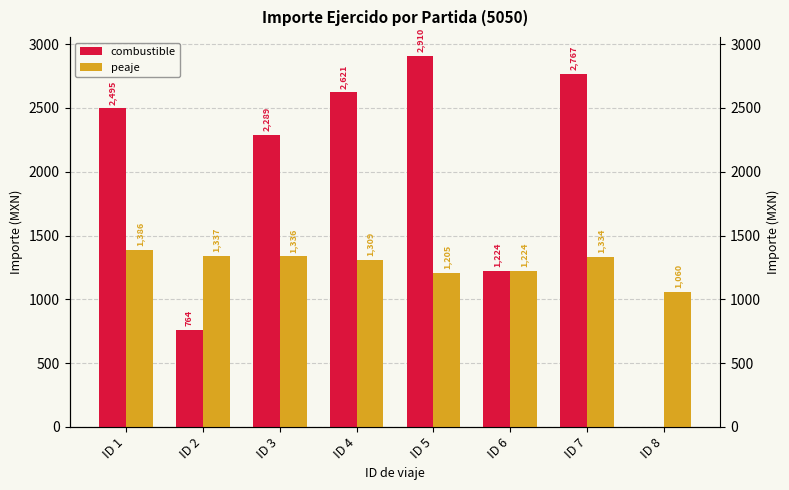

What is the sum of all combustible values?

15070.1